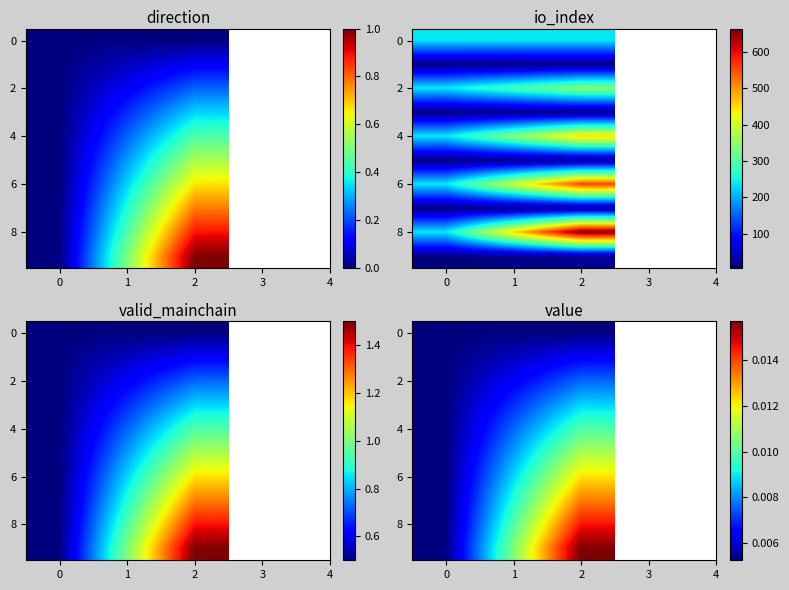

Count the number of categories in the chart.

3